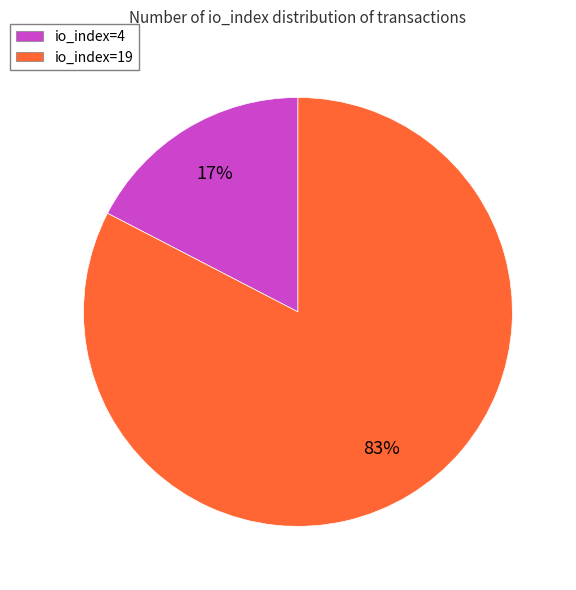

To the nearest percent, what is the combined percentage of io_index=19 and io_index=4?

100%